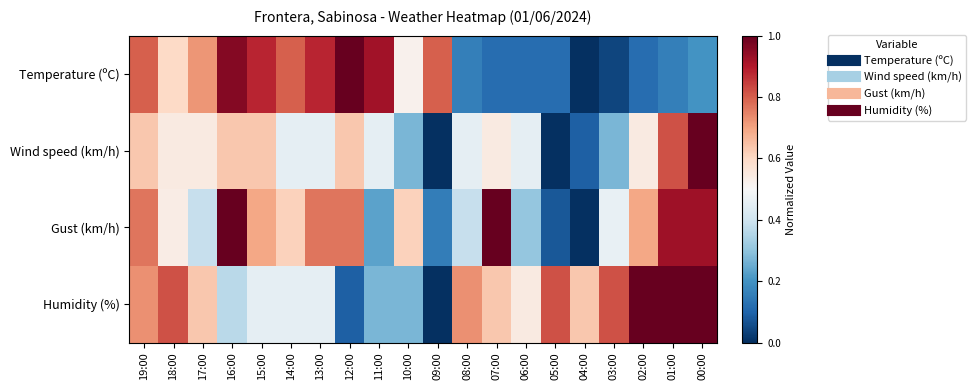

Between 08:00 and 01:00, which series saw the biggest shift?

Gust (km/h)